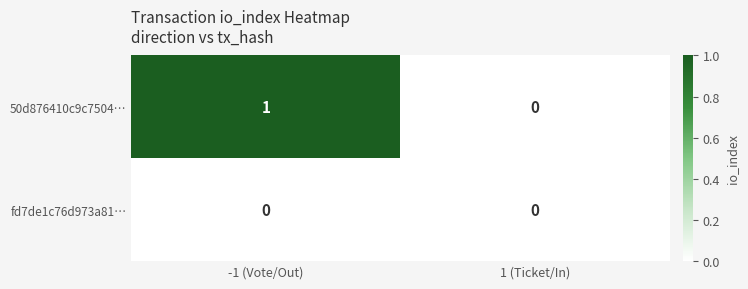

List the series in order of their overall mean, lowest first.

fd7de1c76d973a81…, 50d876410c9c7504…